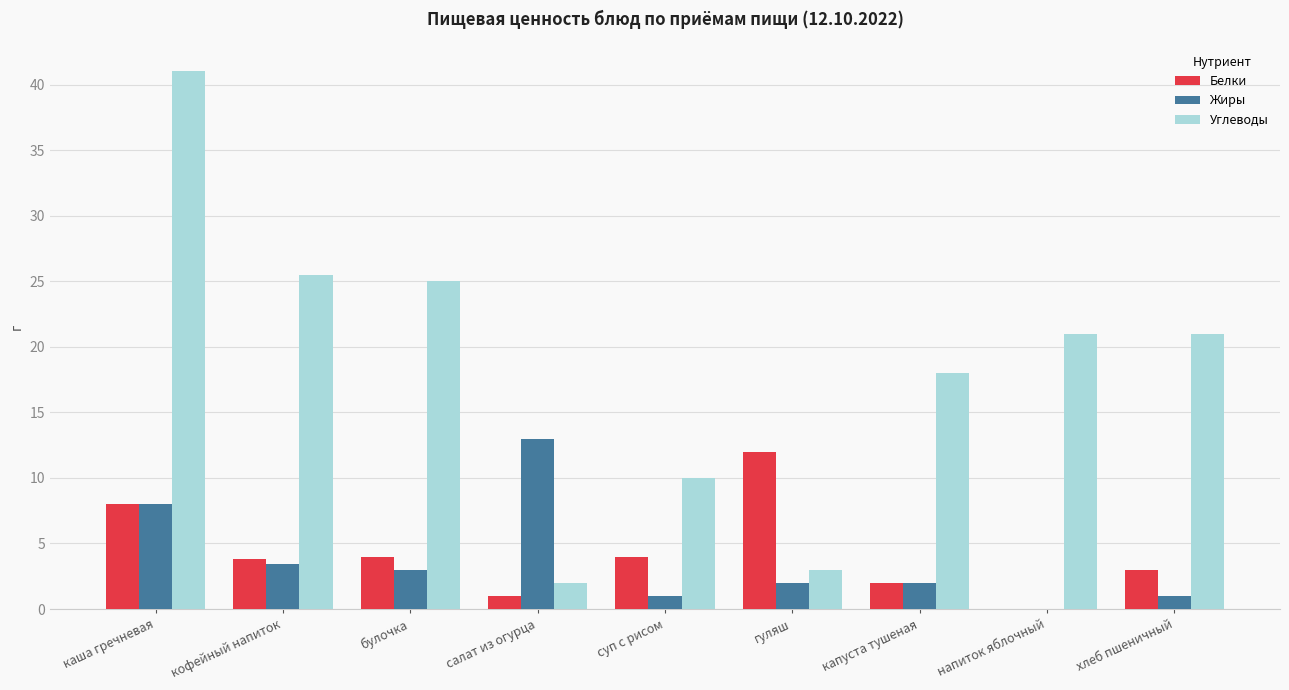

Reading left to right, extract all data points from this chart.

Белки: каша гречневая=8.0	кофейный напиток=3.8	булочка=4.0	салат из огурца=1.0	суп с рисом=4.0	гуляш=12.0	капуста тушеная=2.0	напиток яблочный=0.0	хлеб пшеничный=3.0
Жиры: каша гречневая=8.0	кофейный напиток=3.4	булочка=3.0	салат из огурца=13.0	суп с рисом=1.0	гуляш=2.0	капуста тушеная=2.0	напиток яблочный=0.0	хлеб пшеничный=1.0
Углеводы: каша гречневая=41.0	кофейный напиток=25.5	булочка=25.0	салат из огурца=2.0	суп с рисом=10.0	гуляш=3.0	капуста тушеная=18.0	напиток яблочный=21.0	хлеб пшеничный=21.0